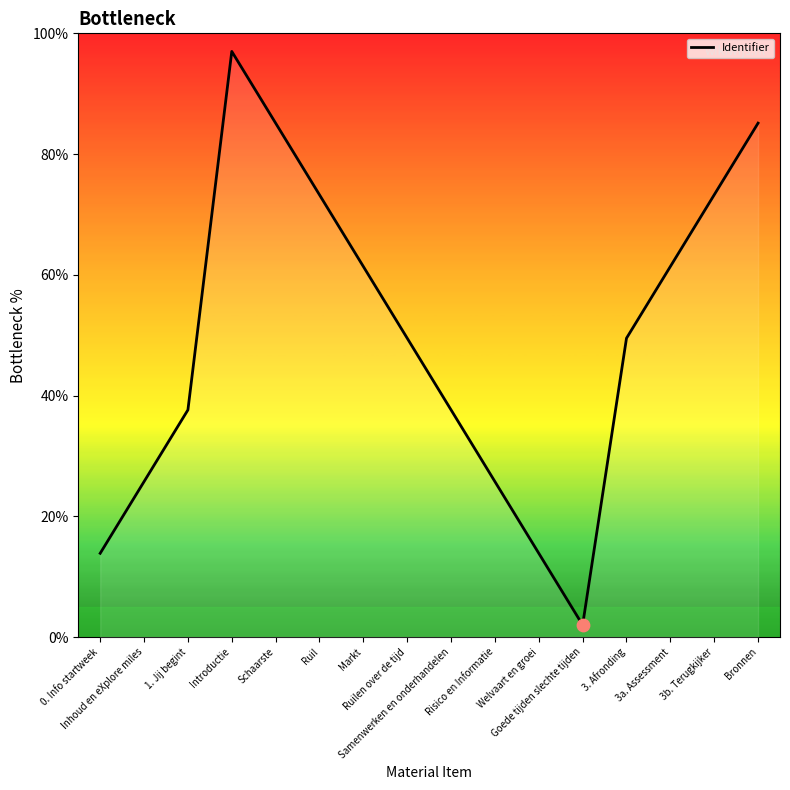

What is the change in value from 1. Jij begint to Bronnen?

+47.5